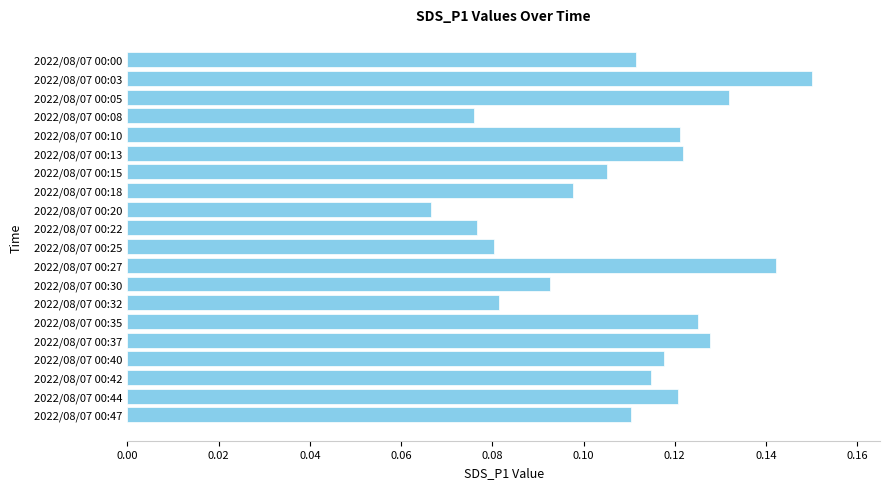

Are the bars grouped side by side (vs. stacked)?

No